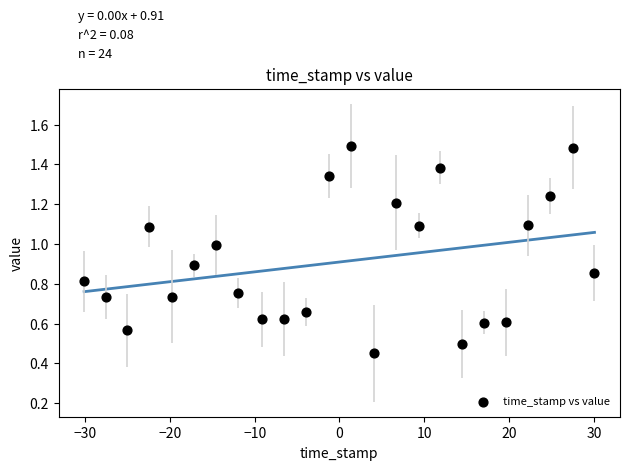

What is the range of Y values (max minus min)?

1.0